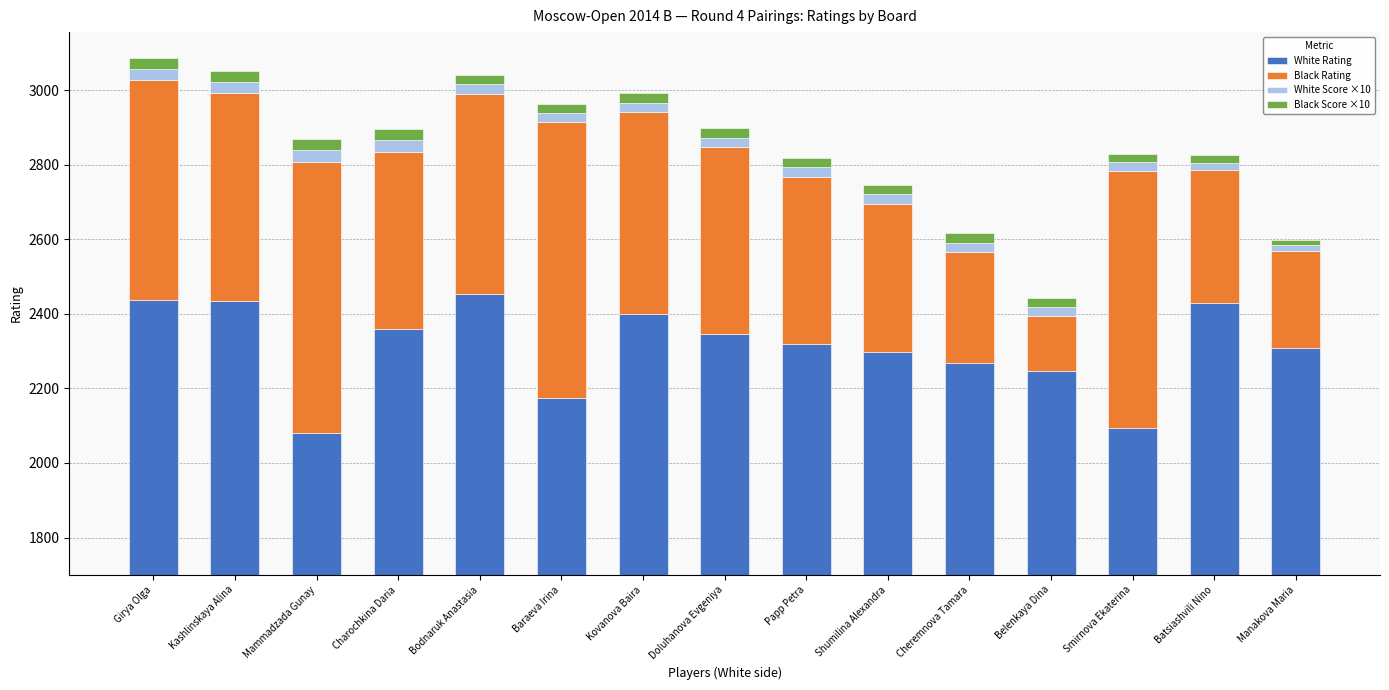

Which category has the highest value across all series?

Bodnaruk Anastasia